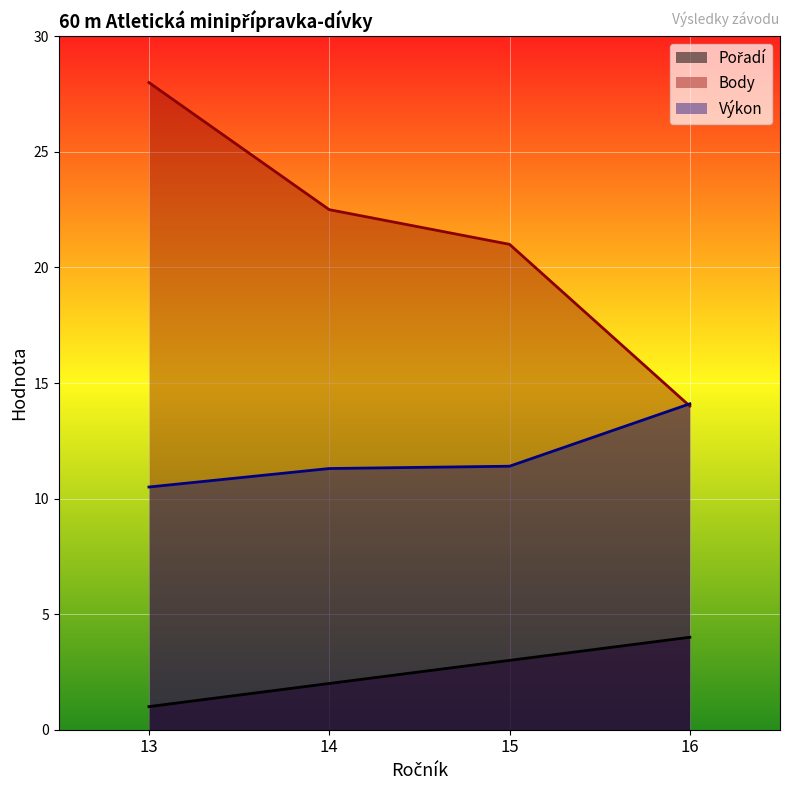

At which category is the sum across all series the highest?

13